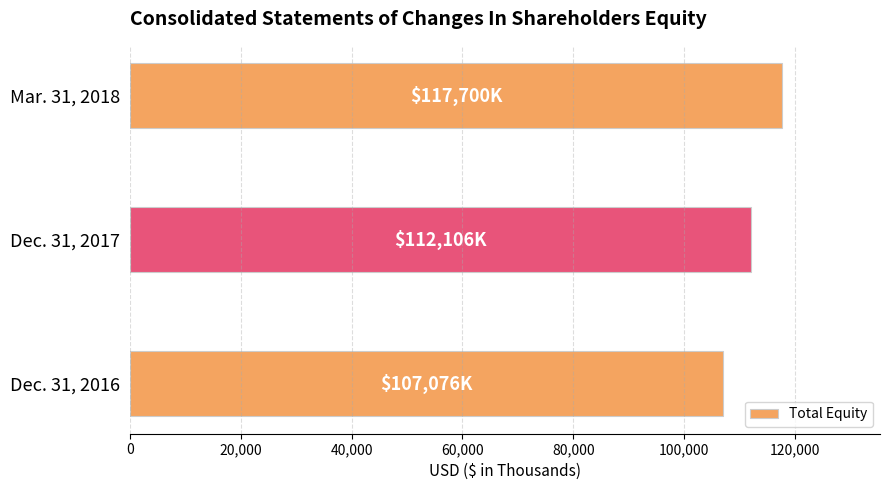

What is the change in value from Dec. 31, 2017 to Mar. 31, 2018?

+5594